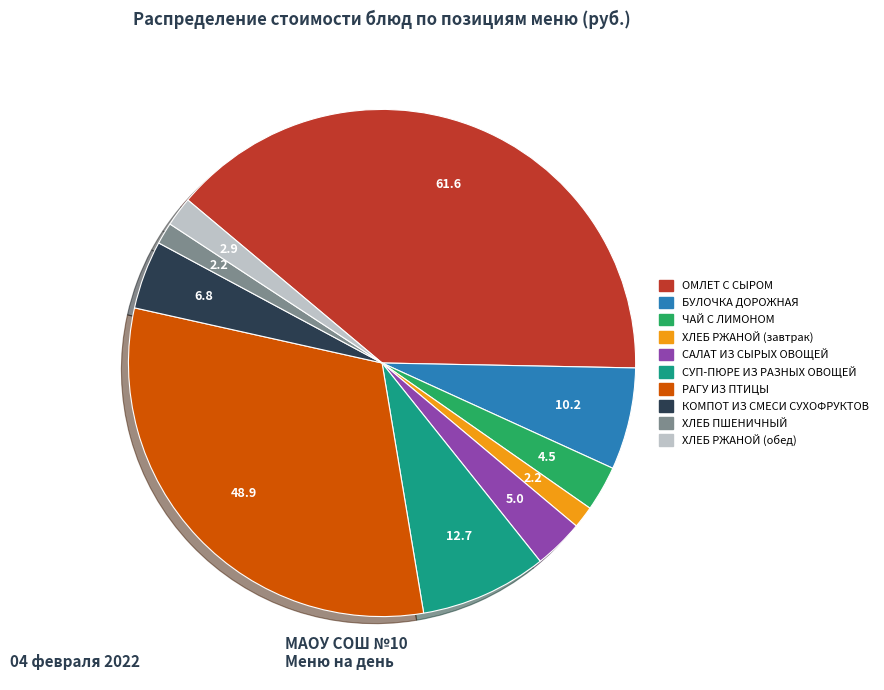

What is the largest slice in the pie chart?

ОМЛЕТ С СЫРОМ